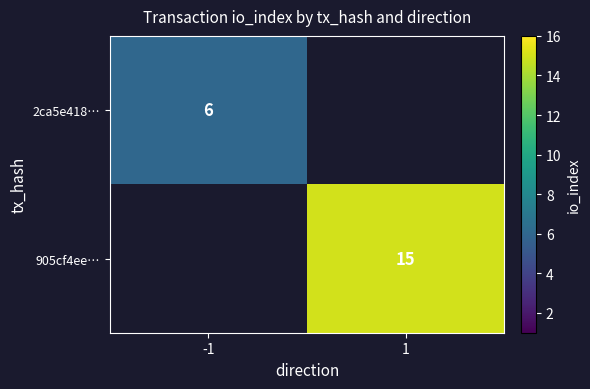

The 905cf4ee… series shows 10 at 1. True or false?

False